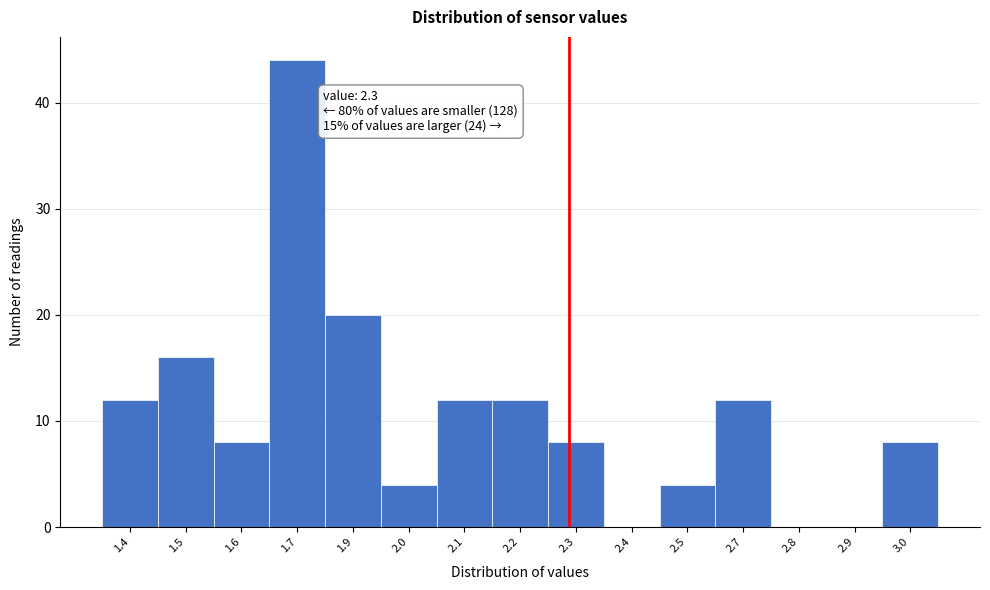

Reading left to right, transcribe all the data shown in this chart.

1.4=12	1.5=16	1.6=8	1.7=44	1.9=20	2.0=4	2.1=12	2.2=12	2.3=8	2.4=0	2.5=4	2.7=12	2.8=0	2.9=0	3.0=8